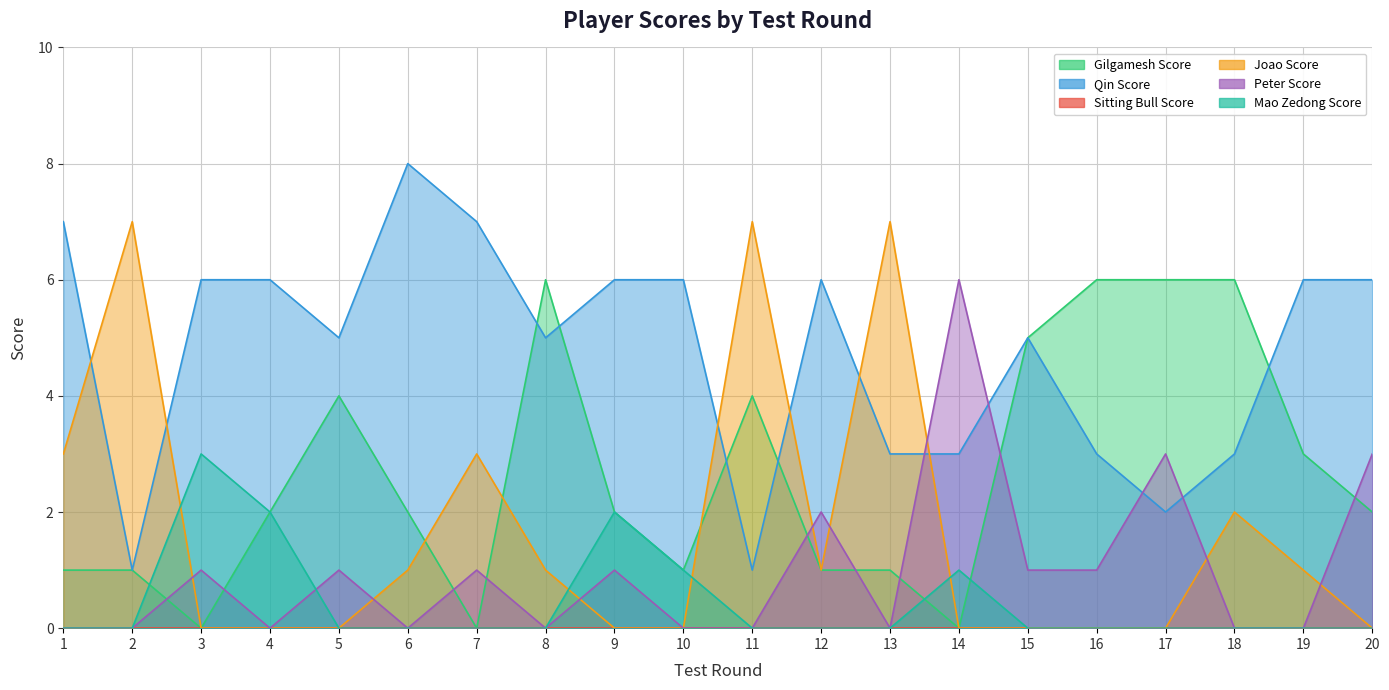

Which series ends up on top after the final intersection of Peter Score and Joao Score?

Peter Score